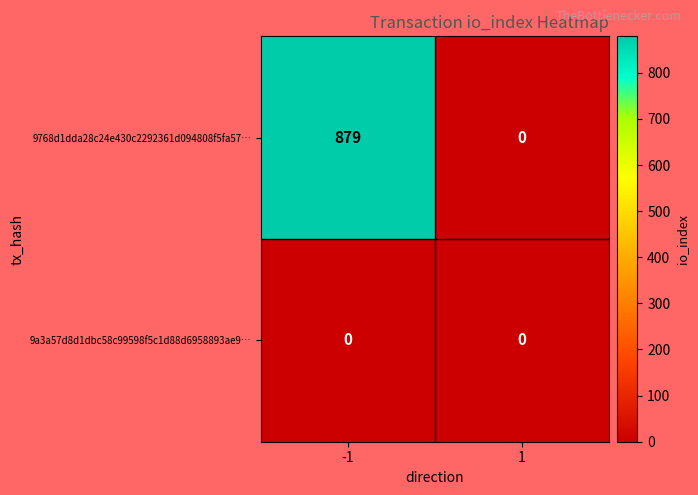

What is the greatest value displayed?

879